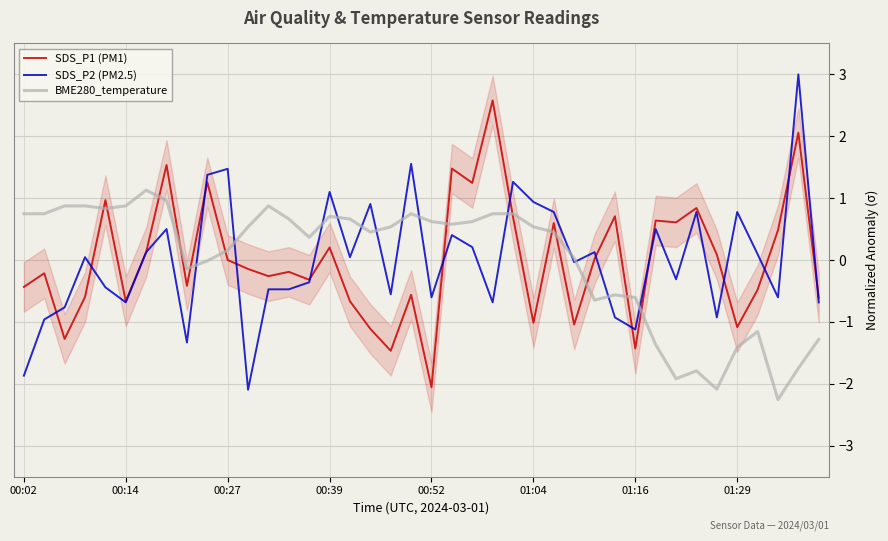

How many lines are shown in the chart?

3